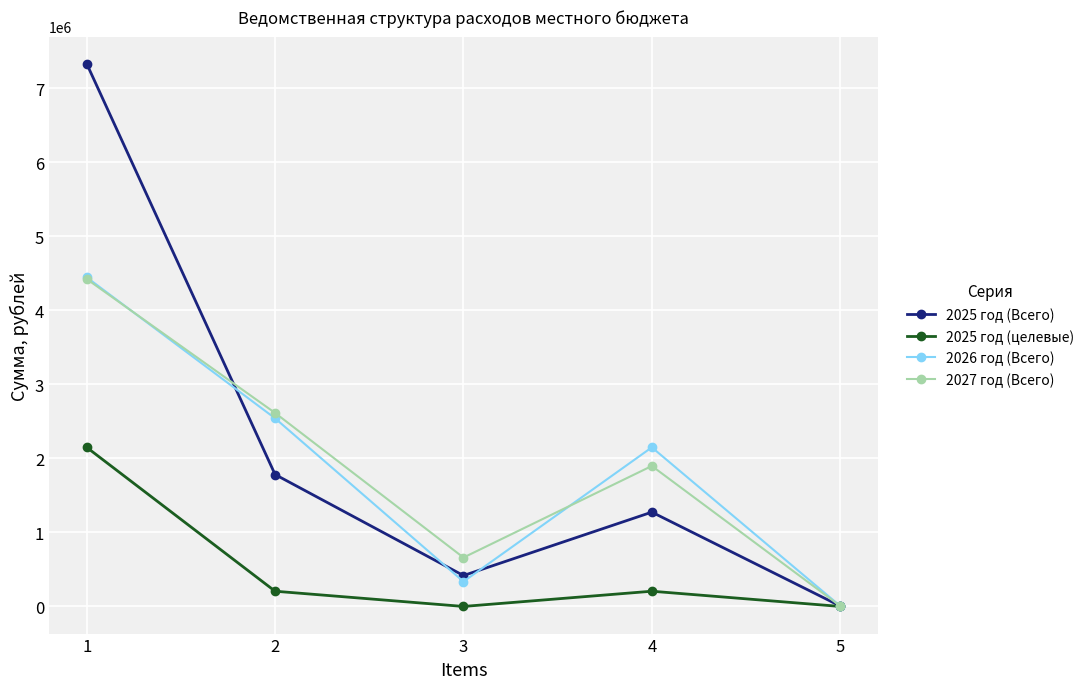

Does the chart have visible grid lines?

Yes